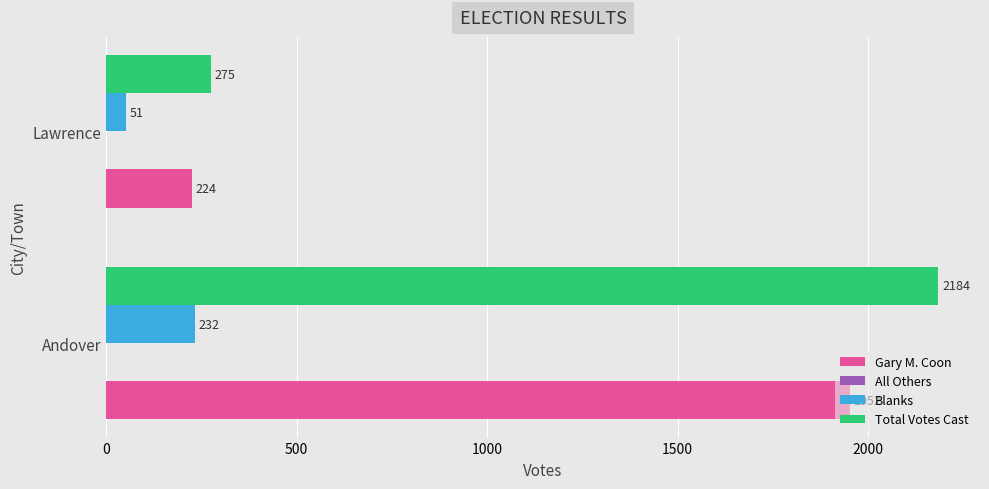

Count the number of data series in this chart.

3